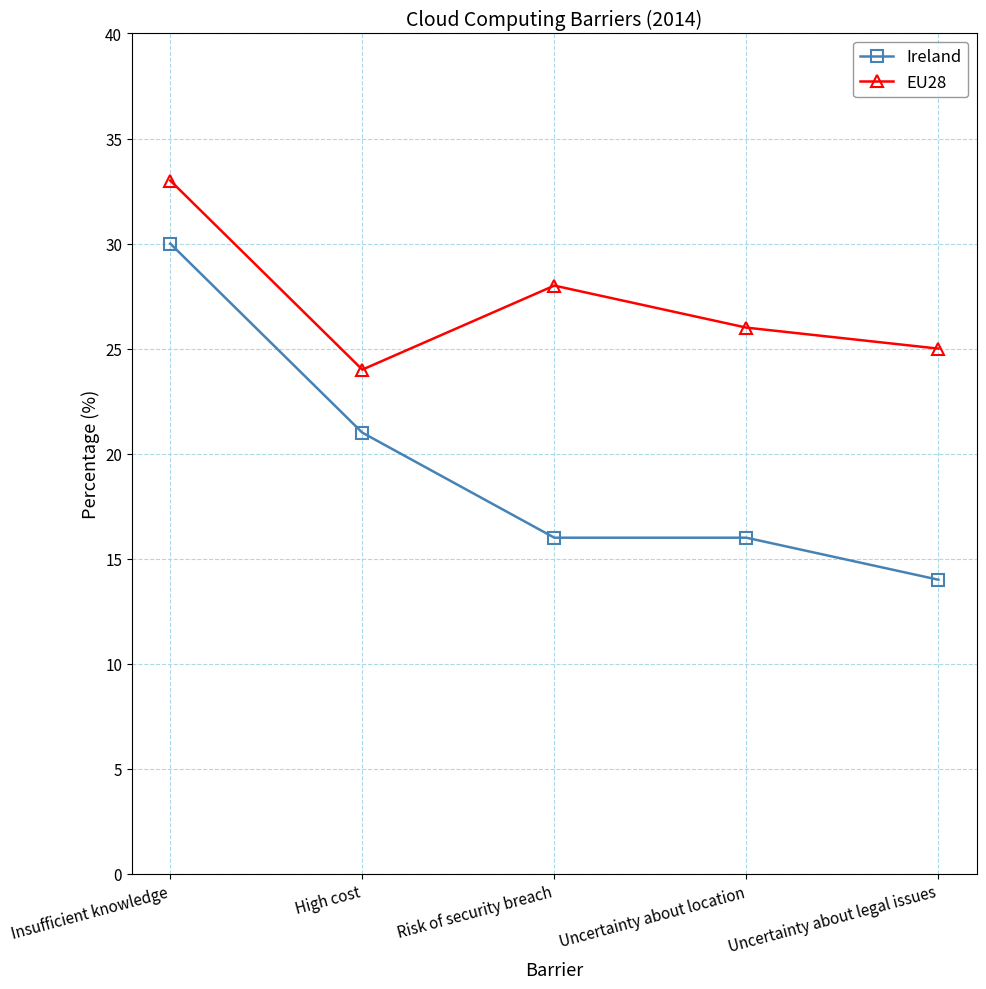

Is it true that Ireland equals 25 at Risk of security breach?

False